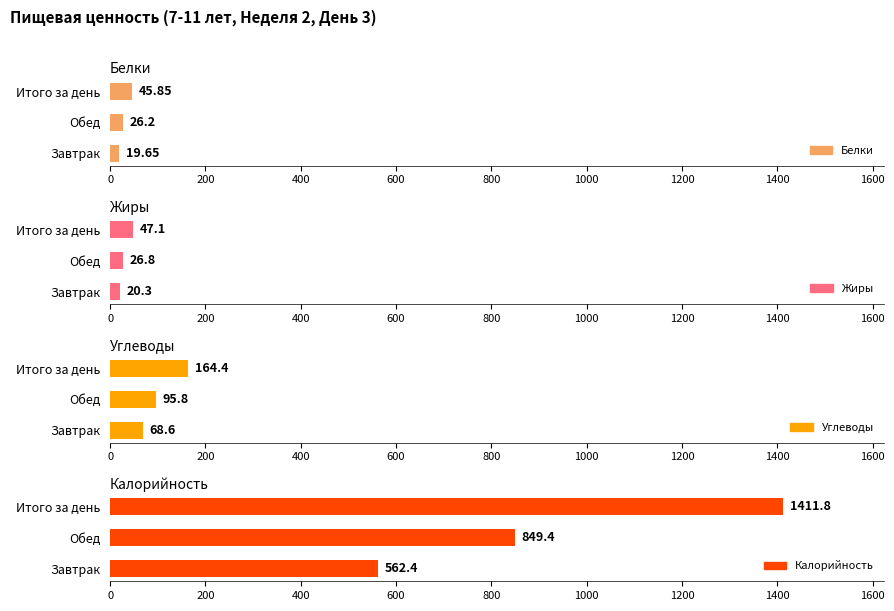

How many groups of bars are there?

3